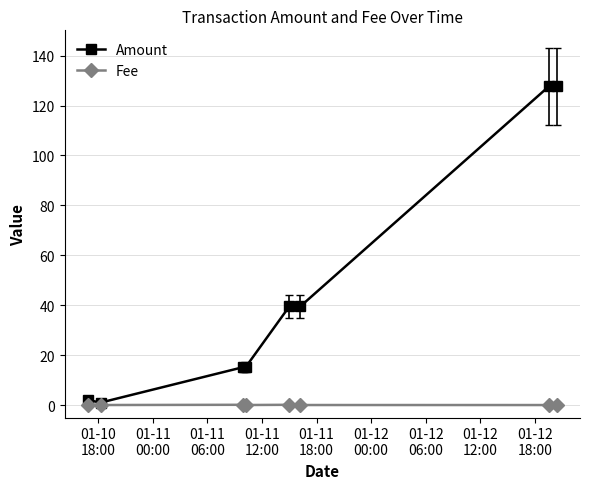

Which series has the largest total across all categories?

Amount